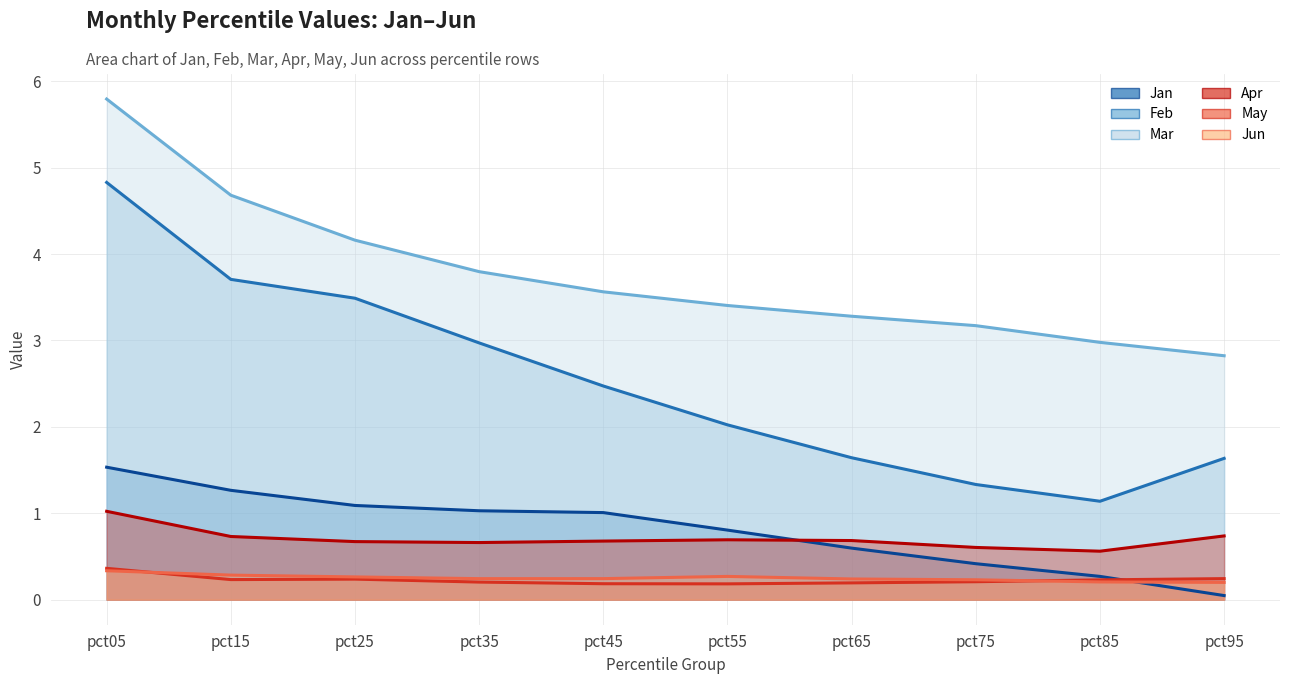

Reading left to right, transcribe all the data shown in this chart.

Jan: pct05=1.5	pct15=1.3	pct25=1.1	pct35=1.0	pct45=1.0	pct55=0.8	pct65=0.6	pct75=0.4	pct85=0.3	pct95=0.0
Feb: pct05=4.8	pct15=3.7	pct25=3.5	pct35=3.0	pct45=2.5	pct55=2.0	pct65=1.6	pct75=1.3	pct85=1.1	pct95=1.6
Mar: pct05=5.8	pct15=4.7	pct25=4.2	pct35=3.8	pct45=3.6	pct55=3.4	pct65=3.3	pct75=3.2	pct85=3.0	pct95=2.8
Apr: pct05=1.0	pct15=0.7	pct25=0.7	pct35=0.7	pct45=0.7	pct55=0.7	pct65=0.7	pct75=0.6	pct85=0.6	pct95=0.7
May: pct05=0.4	pct15=0.2	pct25=0.2	pct35=0.2	pct45=0.2	pct55=0.2	pct65=0.2	pct75=0.2	pct85=0.2	pct95=0.2
Jun: pct05=0.3	pct15=0.3	pct25=0.3	pct35=0.2	pct45=0.2	pct55=0.3	pct65=0.2	pct75=0.2	pct85=0.2	pct95=0.2